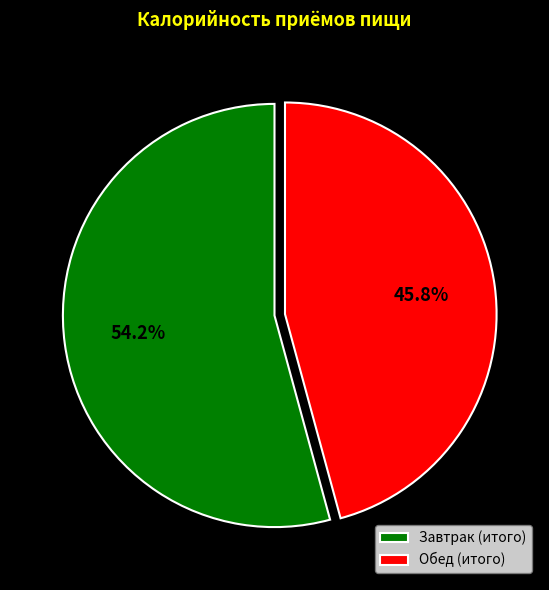

Which has a higher value, Завтрак or Обед?

Завтрак